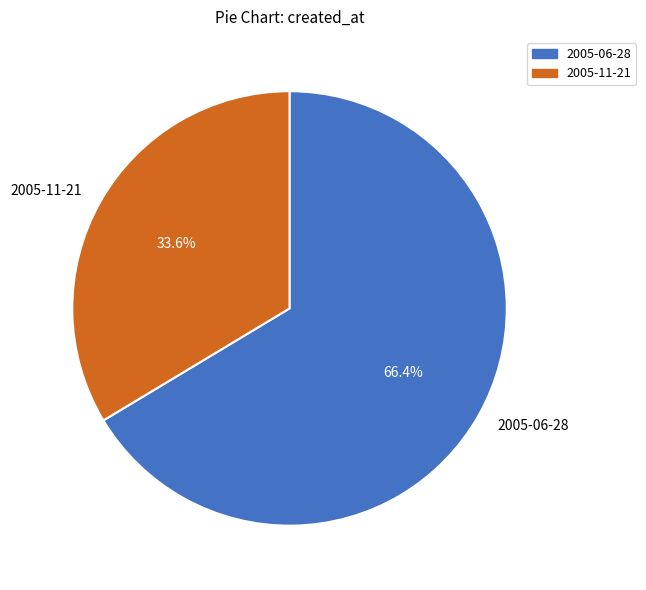

The 2005-06-28 slice represents 23% of the pie. True or false?

False